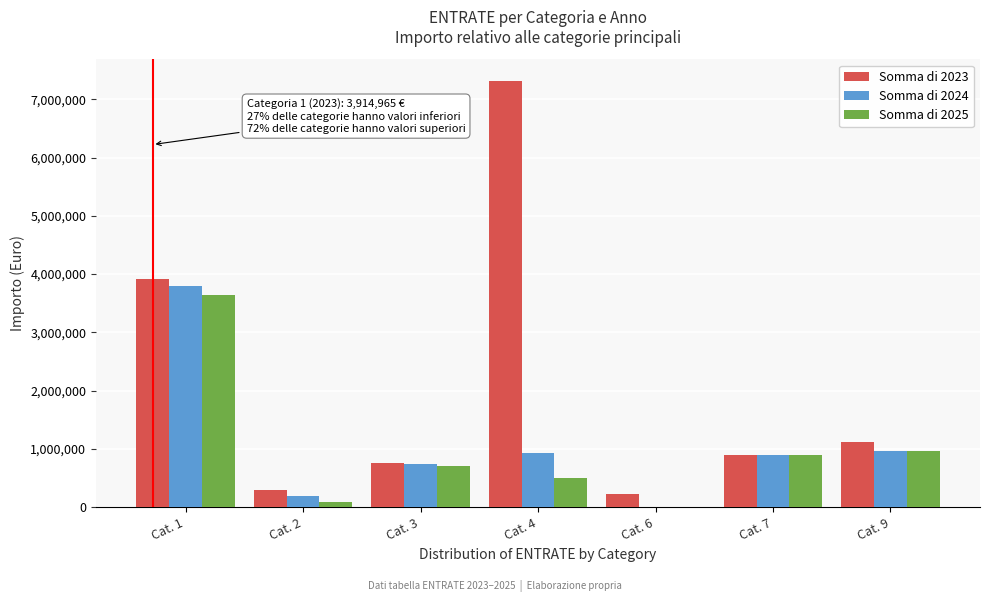

Is the value of Somma di 2024 at Cat. 7 greater than the value of Somma di 2023 at Cat. 2?

Yes